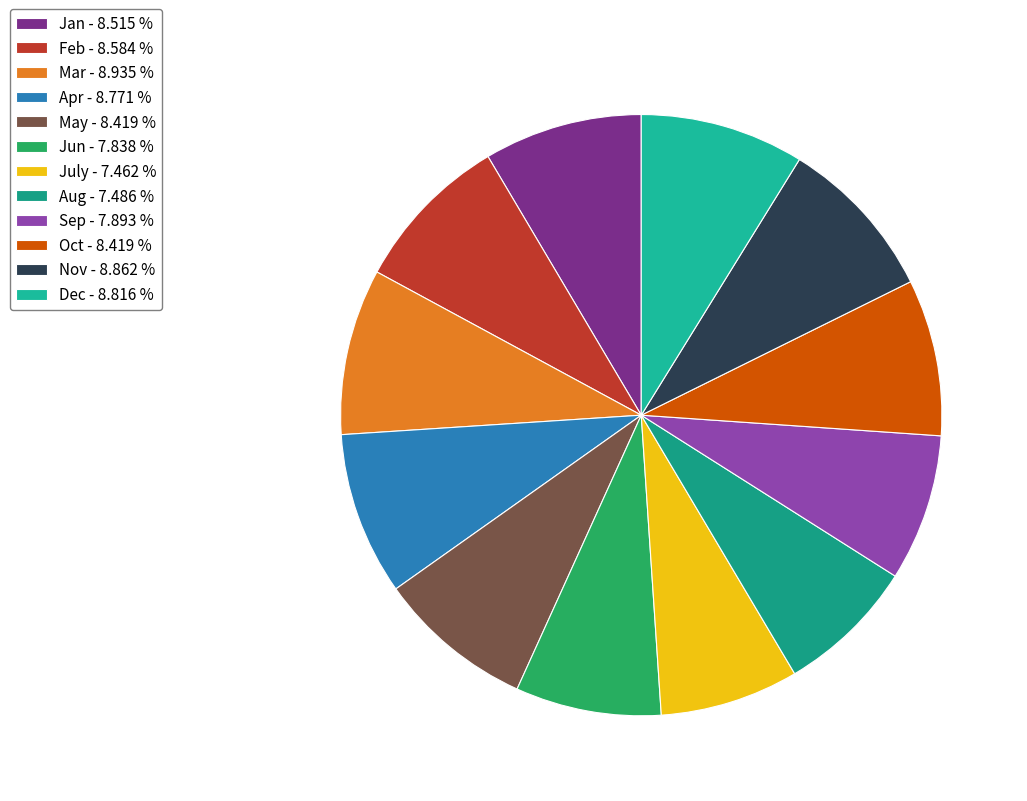

Count the number of slices in the pie.

12